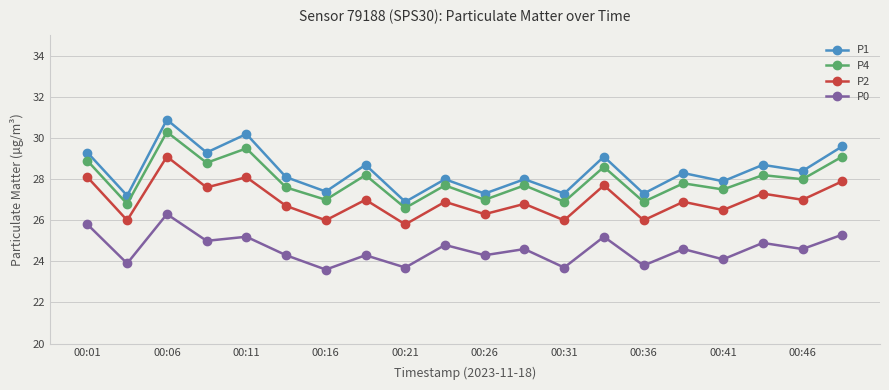

What is the maximum value for P4?

30.3